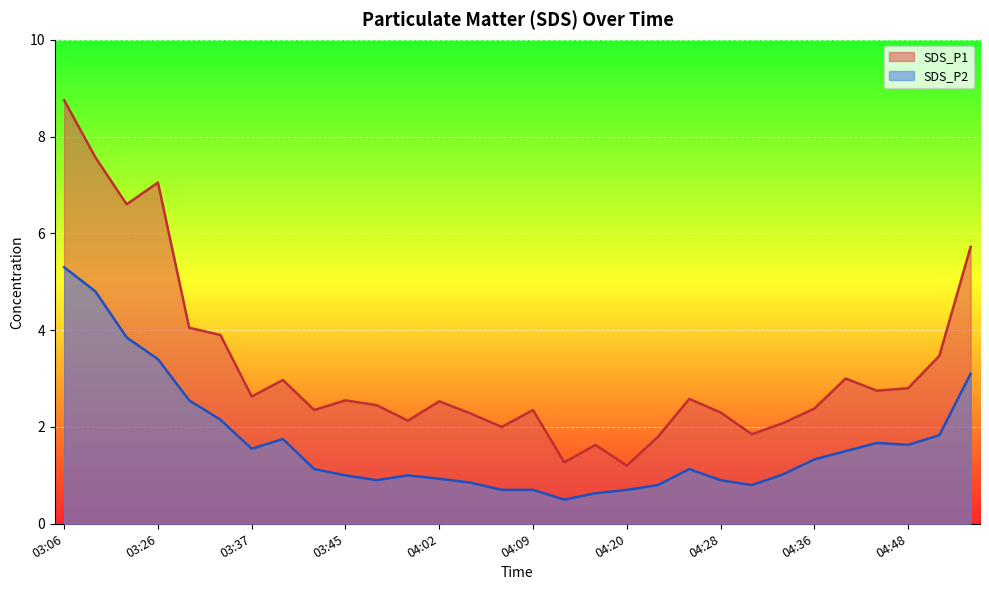

What is the difference between the second highest and minimum values in the SDS_P1 series?

6.4